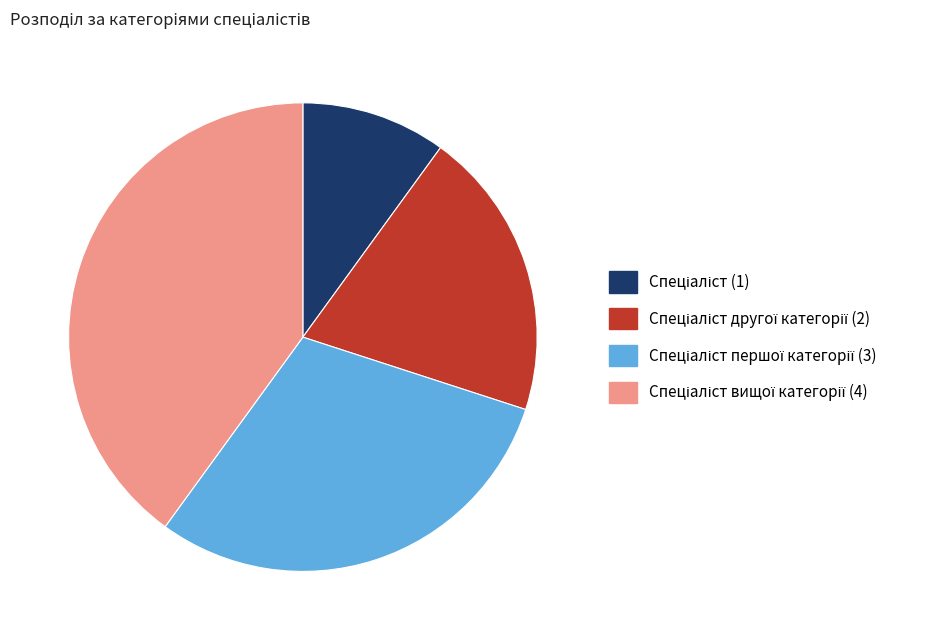

Is there any slice that represents more than half of the pie?

No